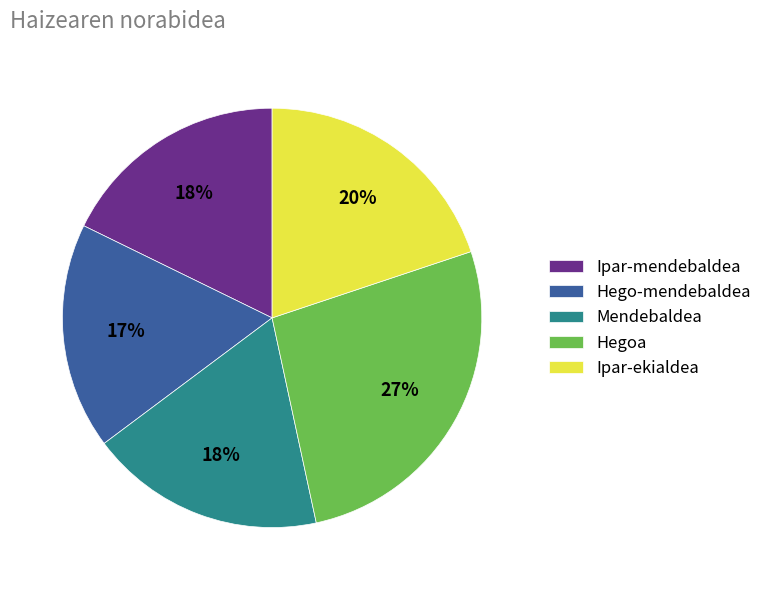

Is there a majority slice in this chart?

No